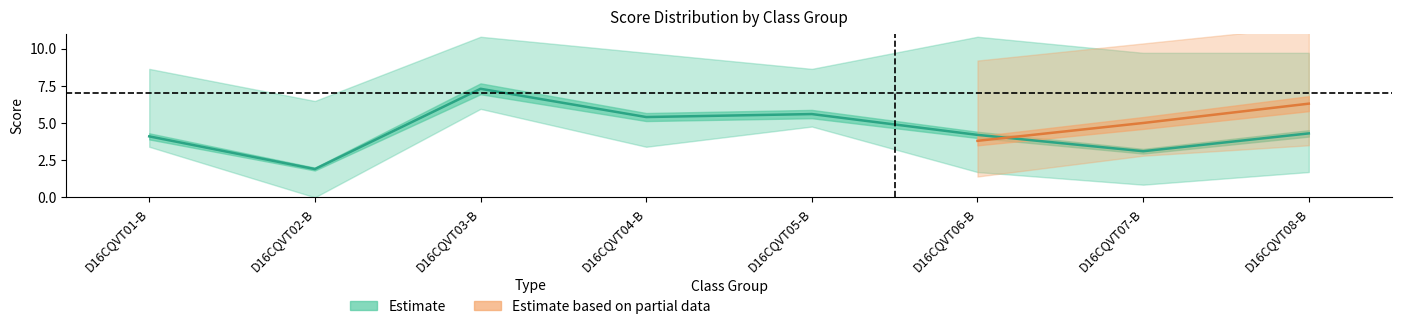

True or false: Diem_TN and Diem_THI intersect in this chart.

False